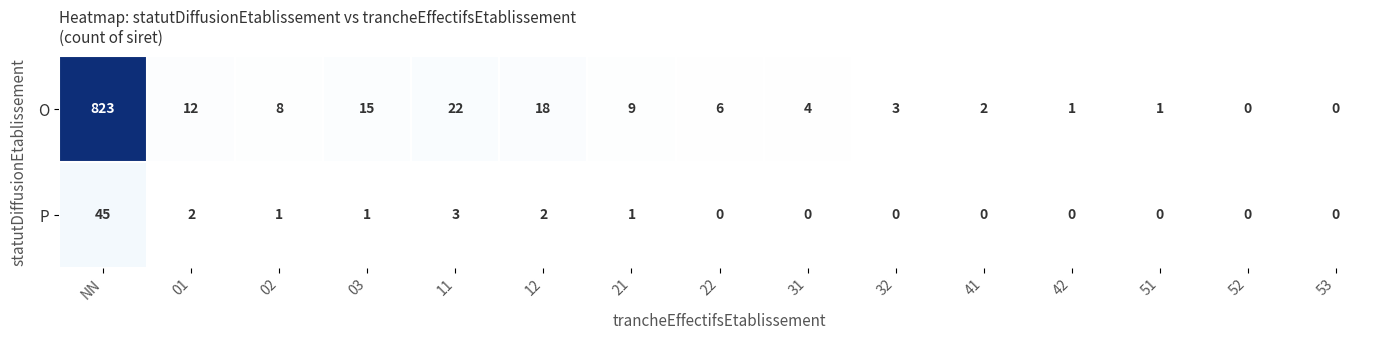

Which series has the largest total across all categories?

O